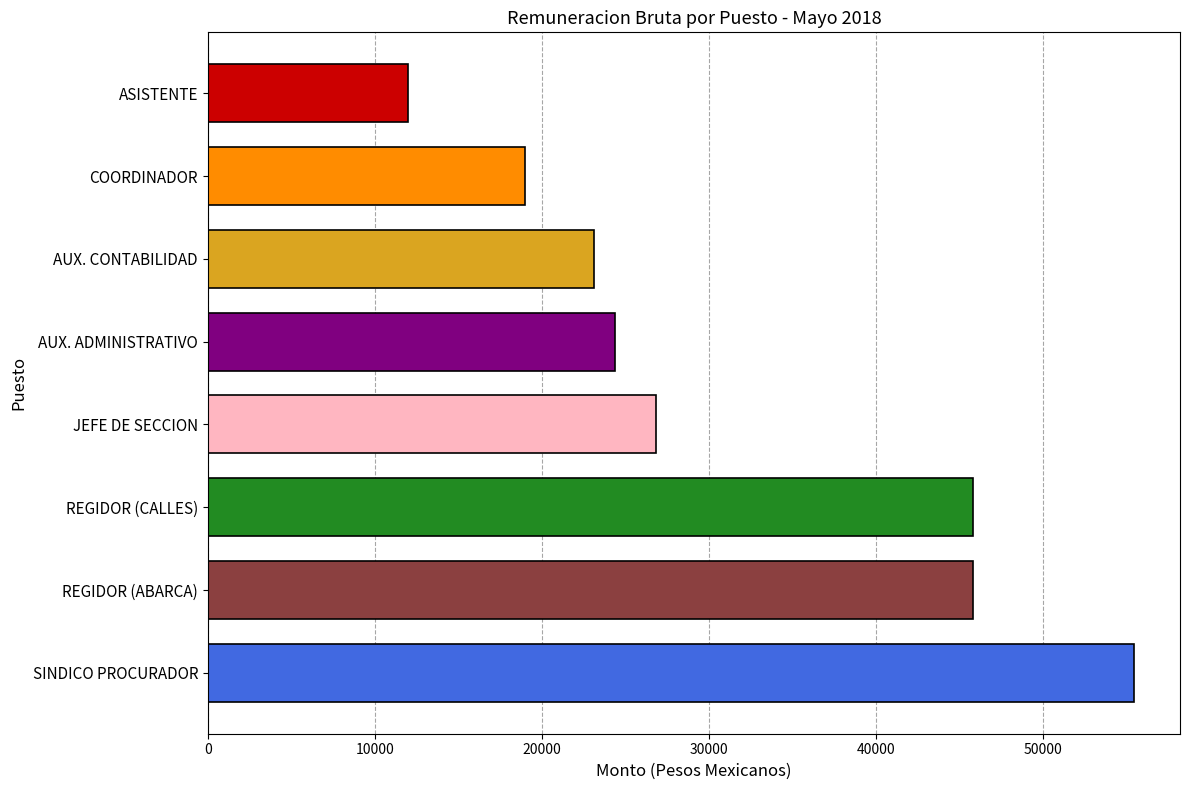

What is the greatest value displayed?

55430.0